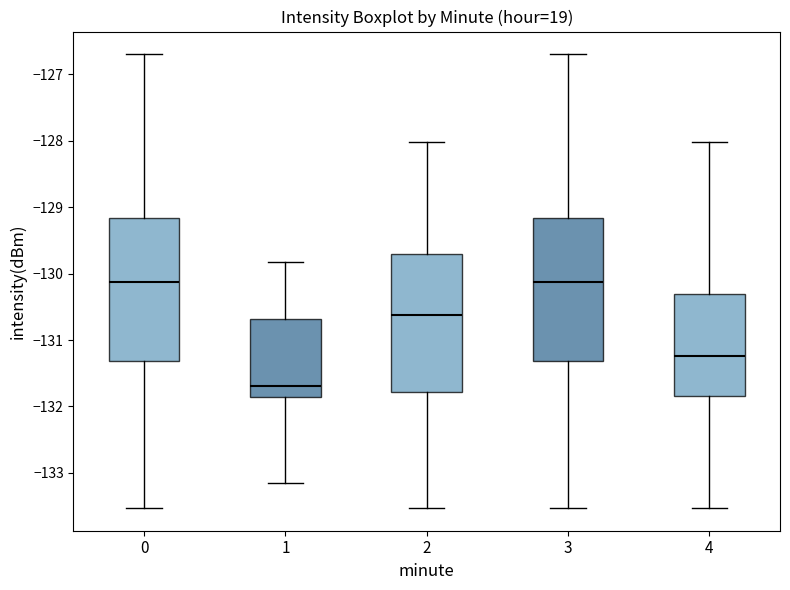

Where does the median line of the box at x = 0 sit on the y-axis? The values are not printed on the chart, so give them approximately, as read against the axis.

-130.1